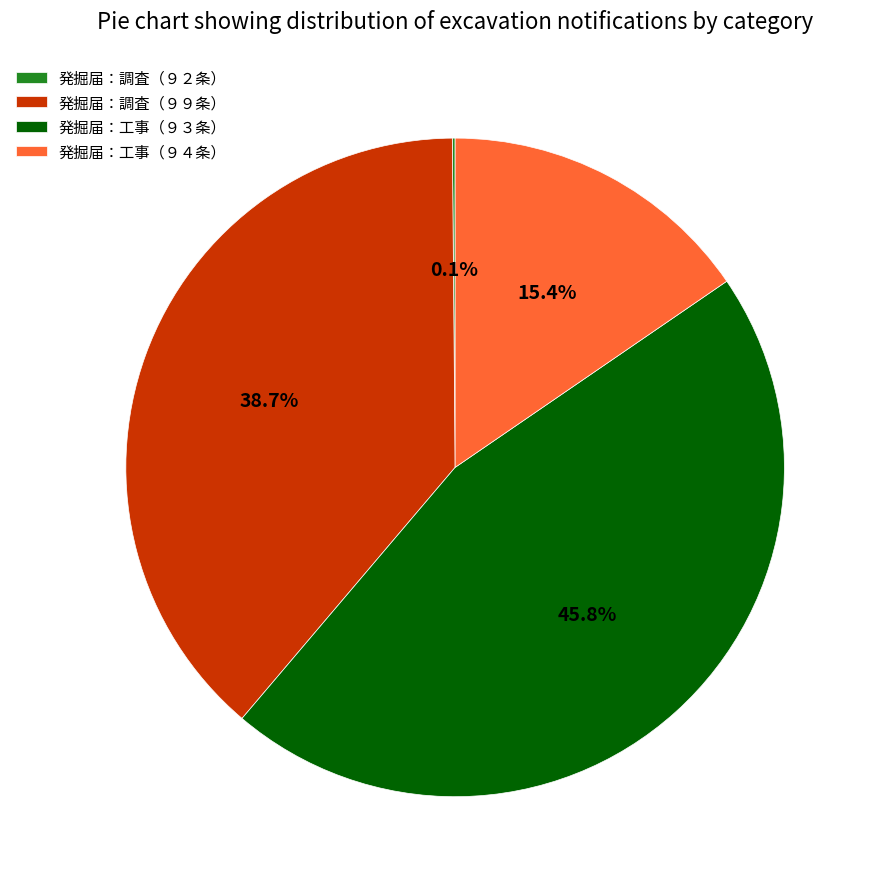

Between 発掘届：調査（９９条） and 発掘届：工事（９３条）, which is larger?

発掘届：工事（９３条）